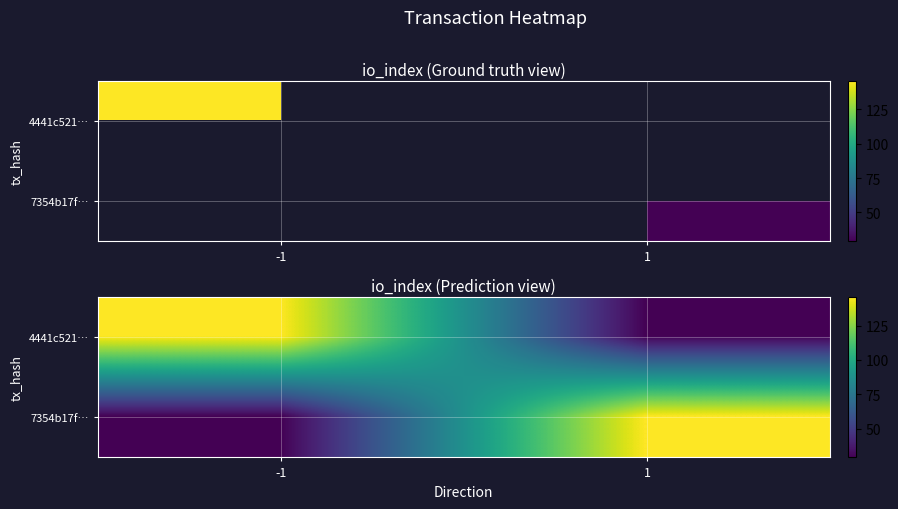

What is the average value of the 4441c521… series?

88